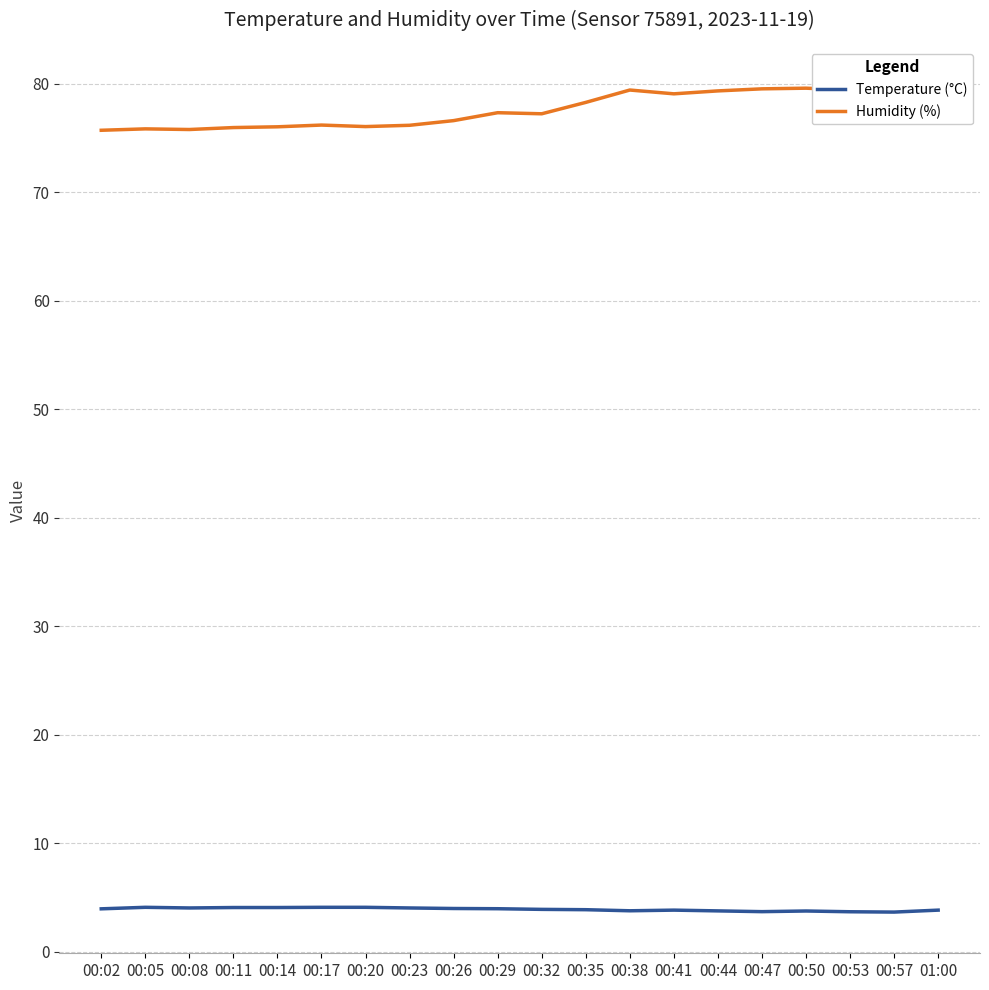

What is the spread (max minus min) of values at 00:11?

71.9